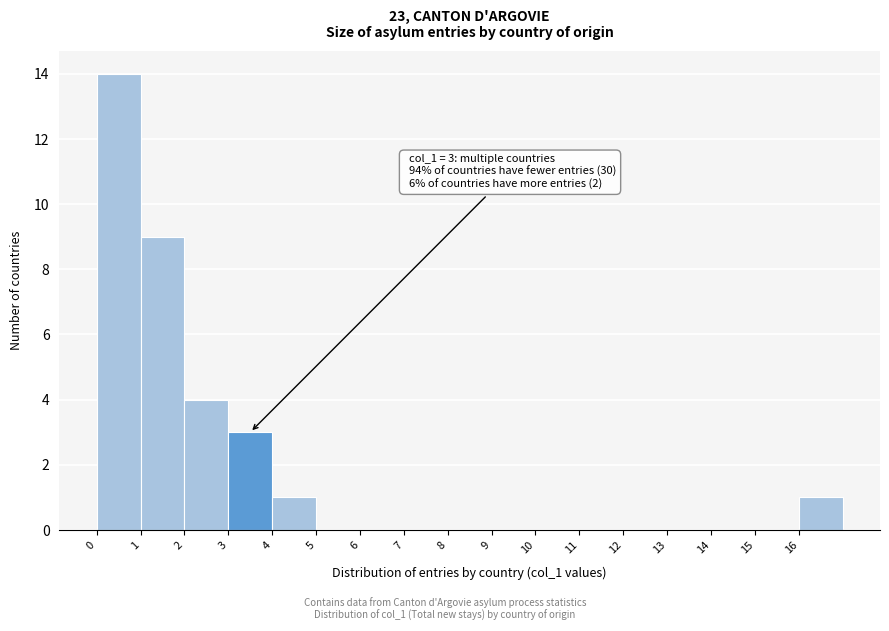

Over which range of the x-axis is the bar tallest?

0 to 1